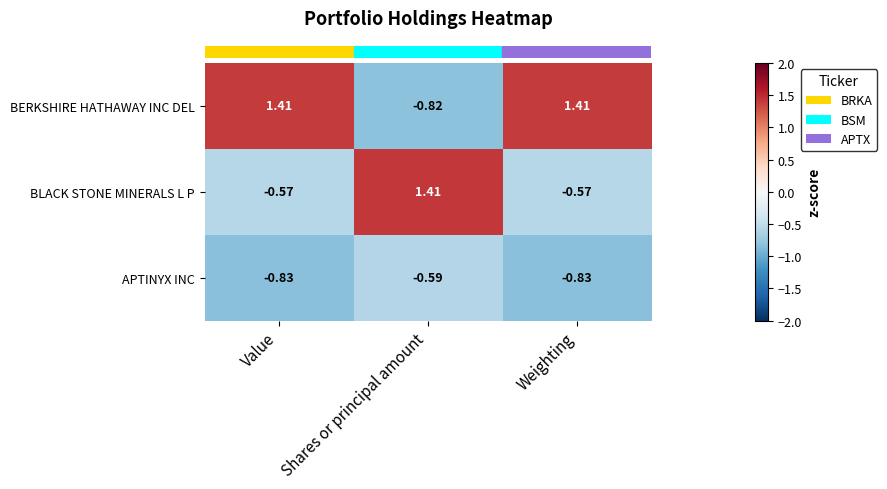

Which series changed the most between Shares or principal amount and Weighting?

BERKSHIRE HATHAWAY INC DEL